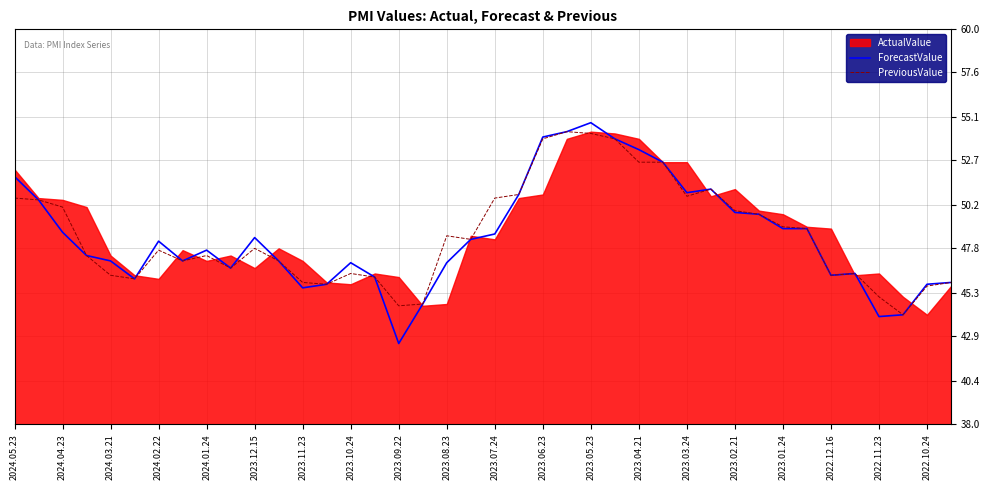

What is the total value across all series at 33?

97.8